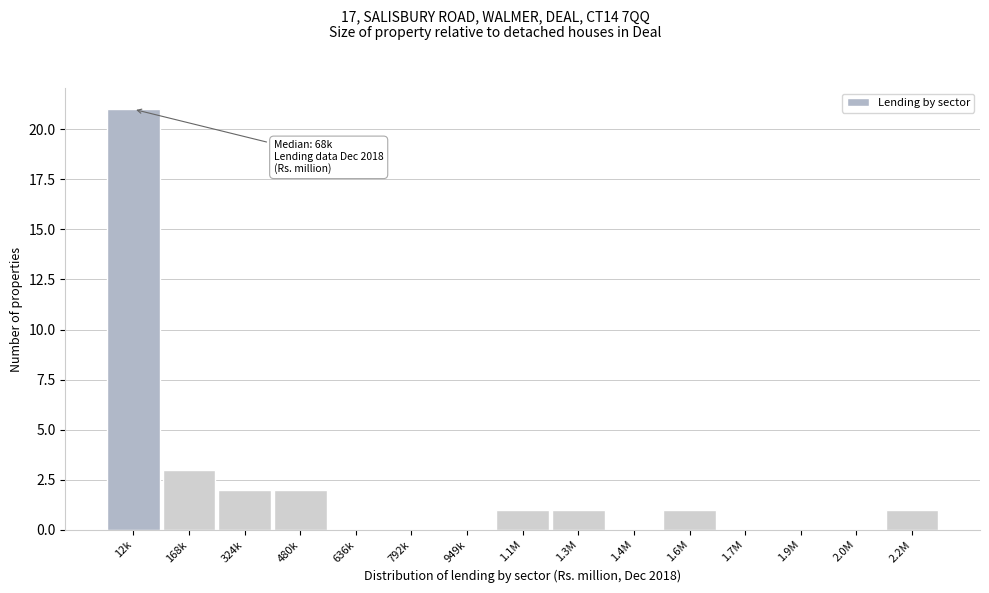

Reading left to right, list all the values displayed in this chart.

12k=21	168k=3	324k=2	480k=2	636k=0	792k=0	949k=0	1.1M=1	1.3M=1	1.4M=0	1.6M=1	1.7M=0	1.9M=0	2.0M=0	2.2M=1